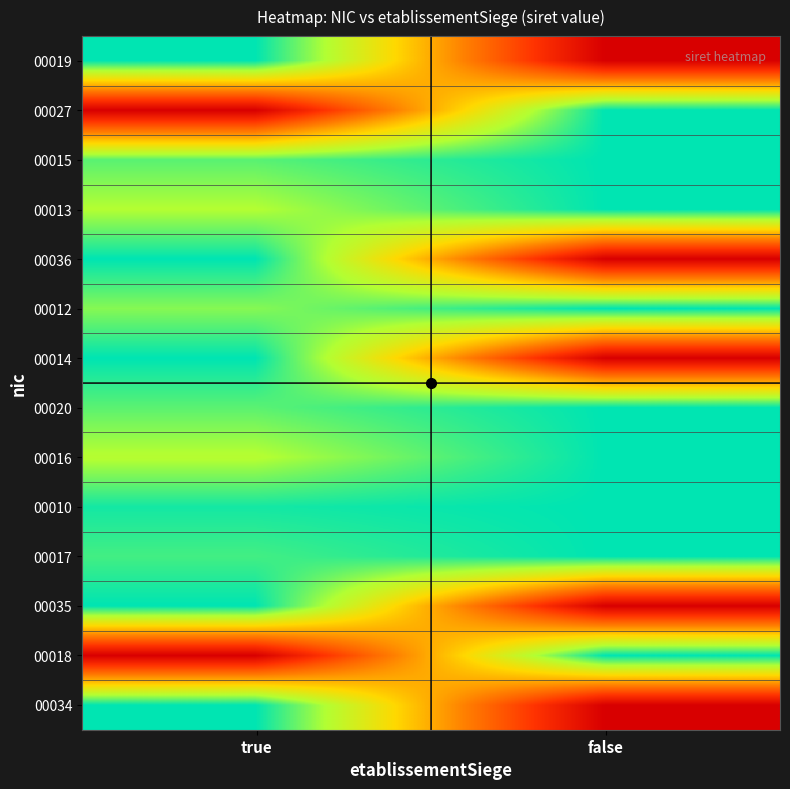

Reading left to right, what are all the values shown in this chart?

00019: true=1.0	false=0.0
00027: true=0.0	false=1.0
00015: true=0.9	false=1.0
00013: true=0.8	false=1.0
00036: true=1.0	false=0.0
00012: true=0.8	false=1.0
00014: true=1.0	false=0.0
00020: true=0.9	false=1.0
00016: true=0.8	false=1.0
00010: true=1.0	false=1.0
00017: true=0.9	false=1.0
00035: true=1.0	false=0.0
00018: true=0.0	false=1.0
00034: true=1.0	false=0.0